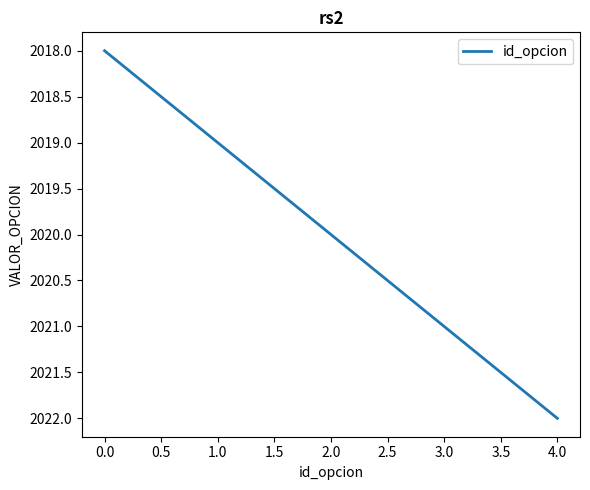

Is it true that the value at 0.0 is 2018?

True